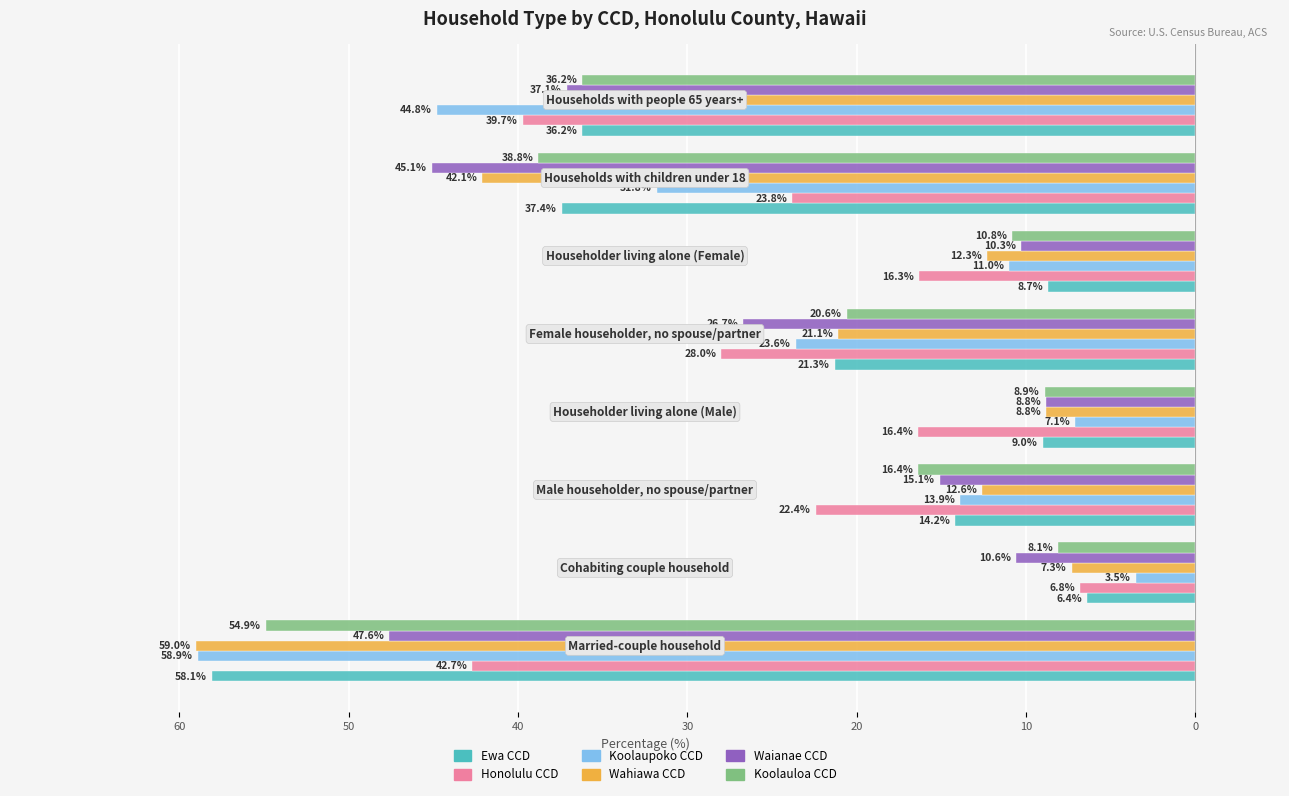

What are all the series names shown in the legend?

Ewa CCD, Honolulu CCD, Koolaupoko CCD, Wahiawa CCD, Waianae CCD, Koolauloa CCD